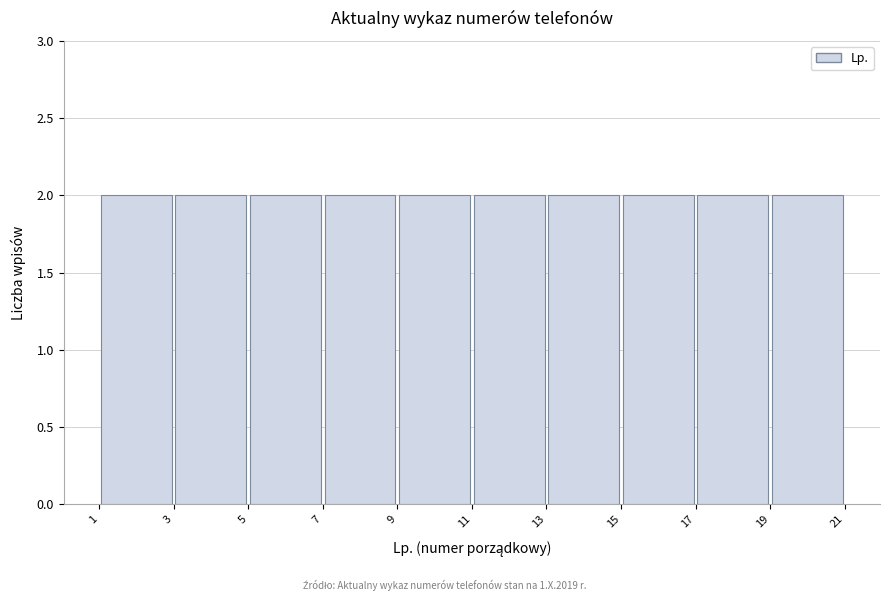

Reading left to right, list every bar in this chart as the range it spans on the x-axis followed by its height. The values are not printed on the chart, so give them approximately, as read against the axis.

1 to 3: 2
3 to 5: 2
5 to 7: 2
7 to 9: 2
9 to 11: 2
11 to 13: 2
13 to 15: 2
15 to 17: 2
17 to 19: 2
19 to 21: 2